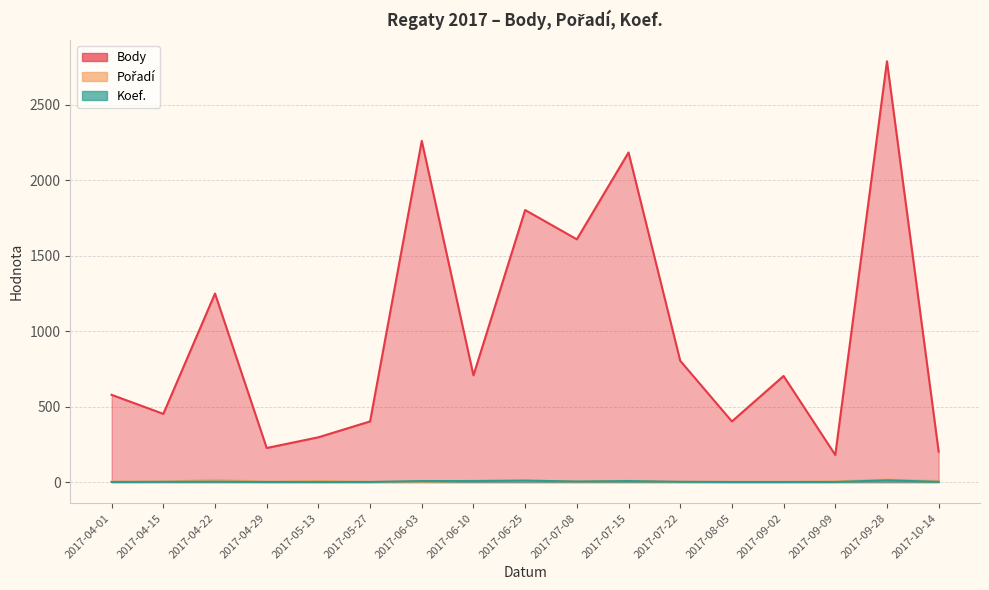

True or false: Body and Pořadí intersect in this chart.

False